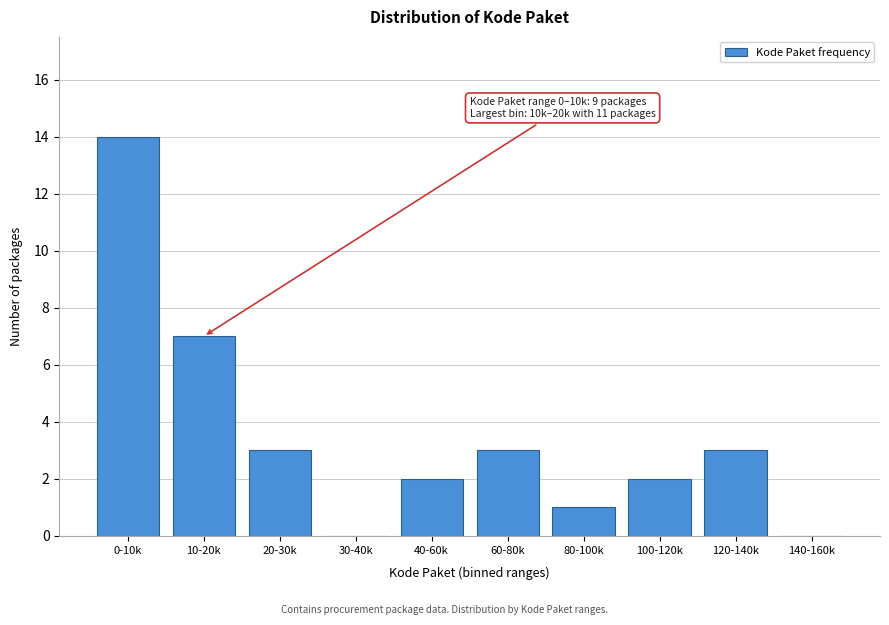

Reading left to right, what are all the values shown in this chart?

0-10k=14	10-20k=7	20-30k=3	30-40k=0	40-60k=2	60-80k=3	80-100k=1	100-120k=2	120-140k=3	140-160k=0